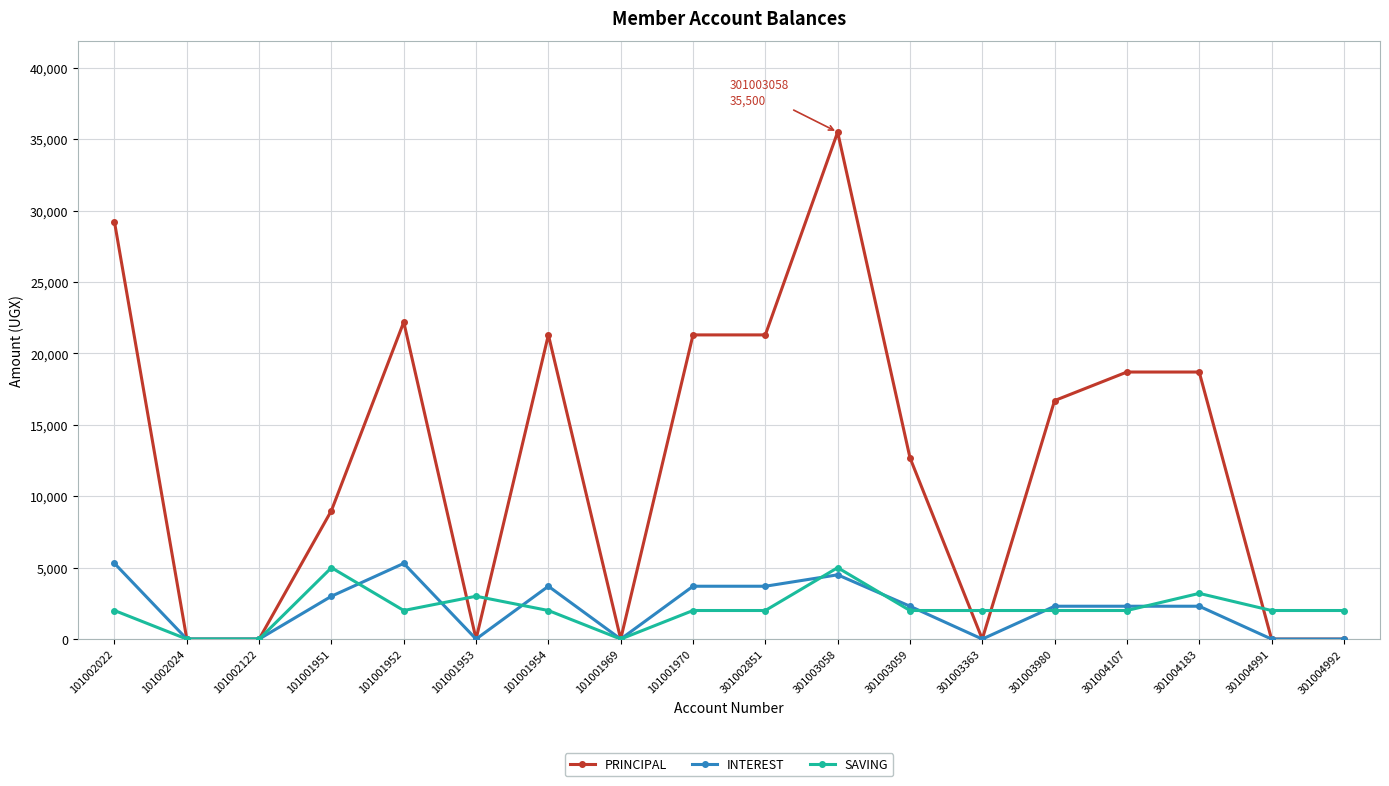

Does the chart display data point markers on the line(s)?

Yes